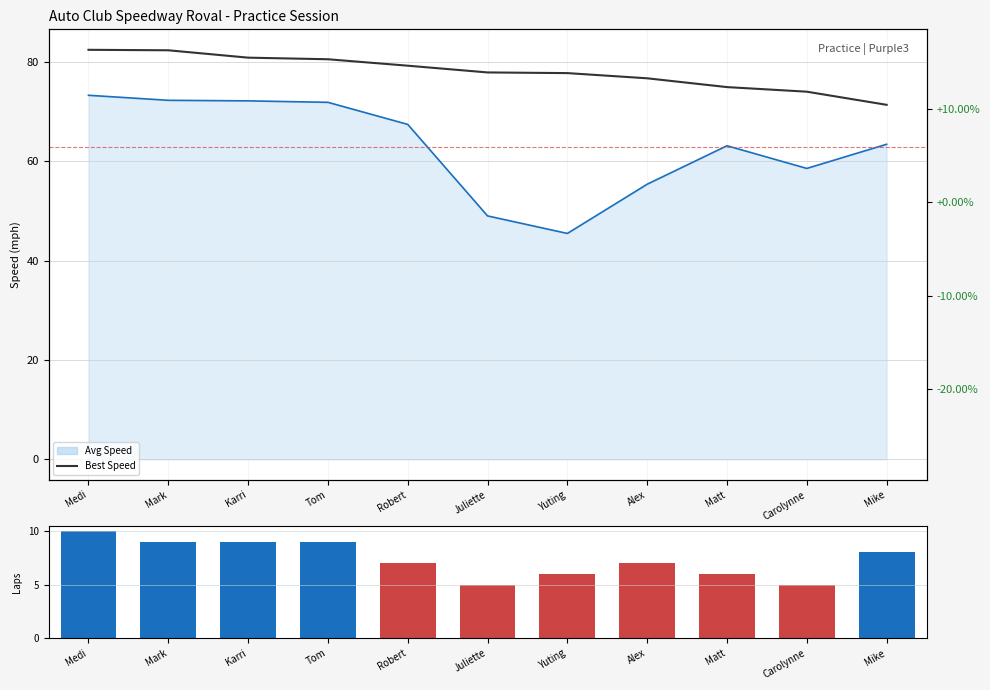

At how many categories does at least one series exceed 69?

11